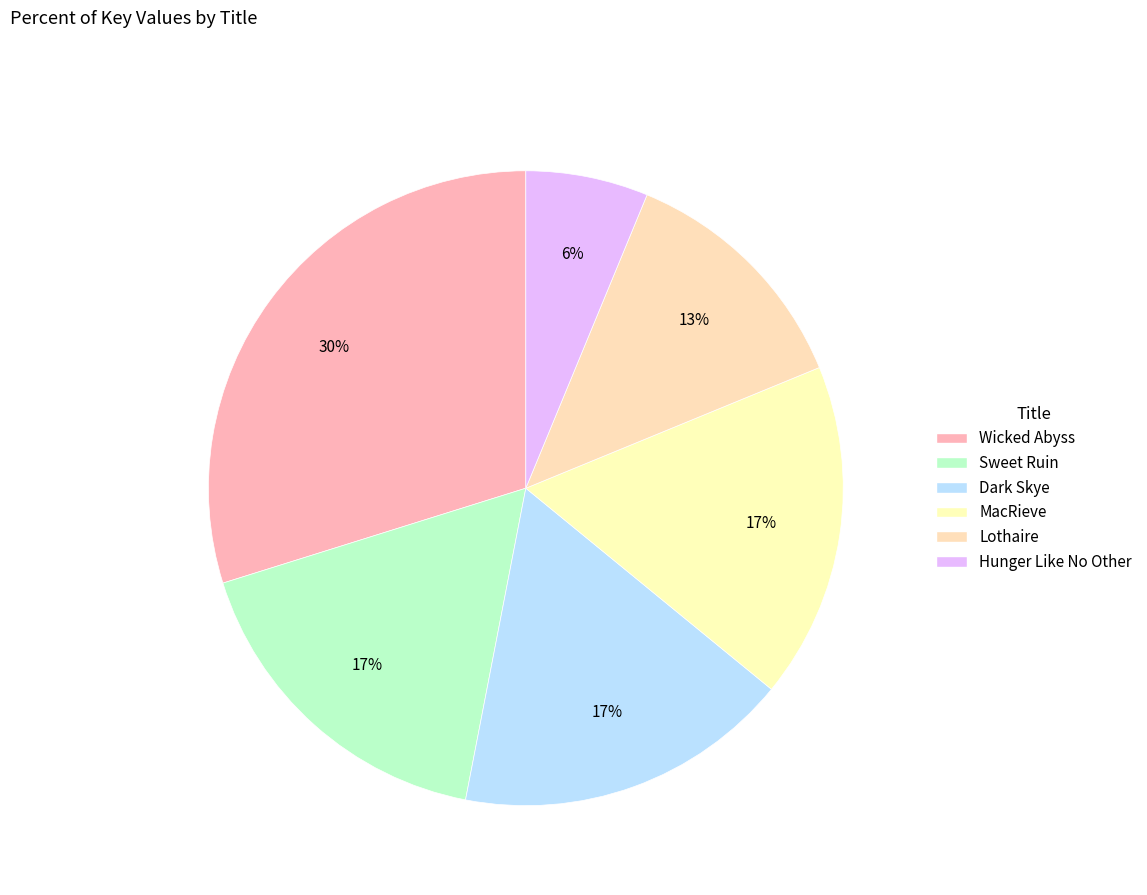

To the nearest percent, what is the difference between the Hunger Like No Other and MacRieve slice percentages?

11%